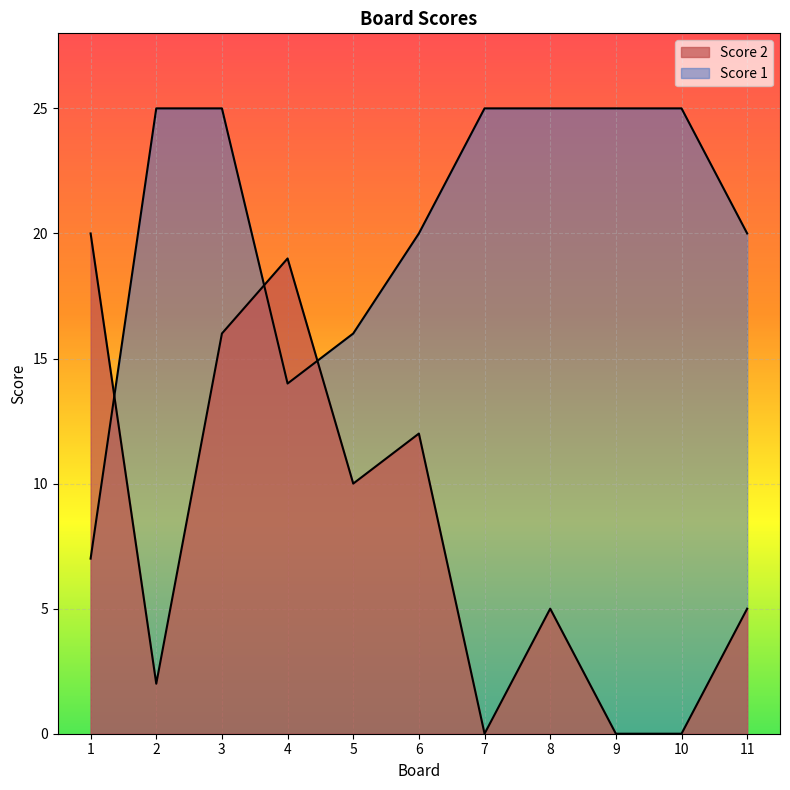

What is the value of the Score 1 point at the 7th from the left?

25